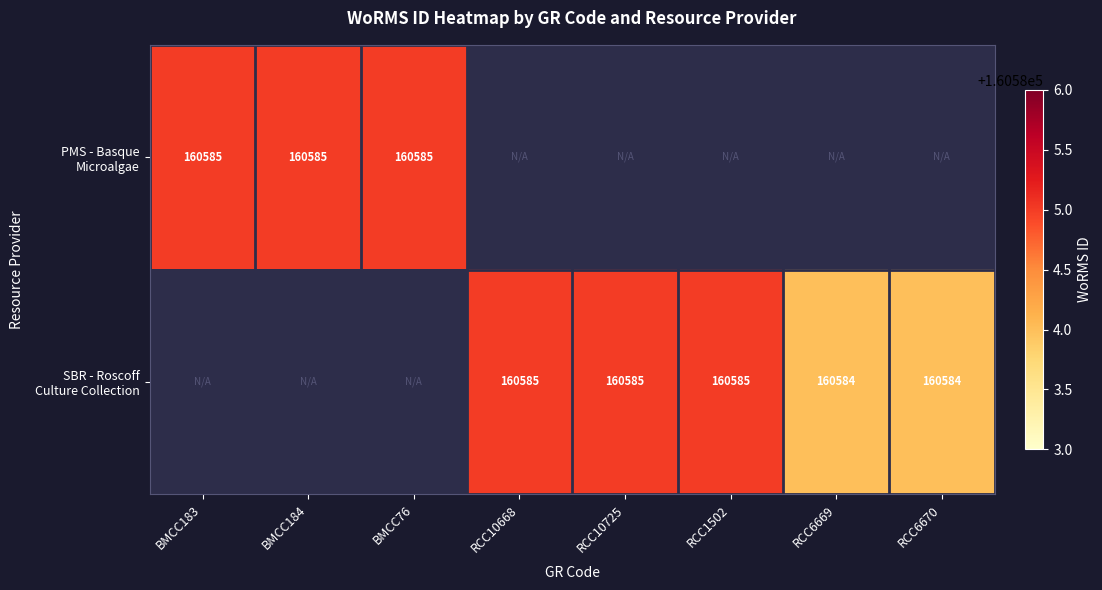

Which category has the lowest value across all series?

RCC6669